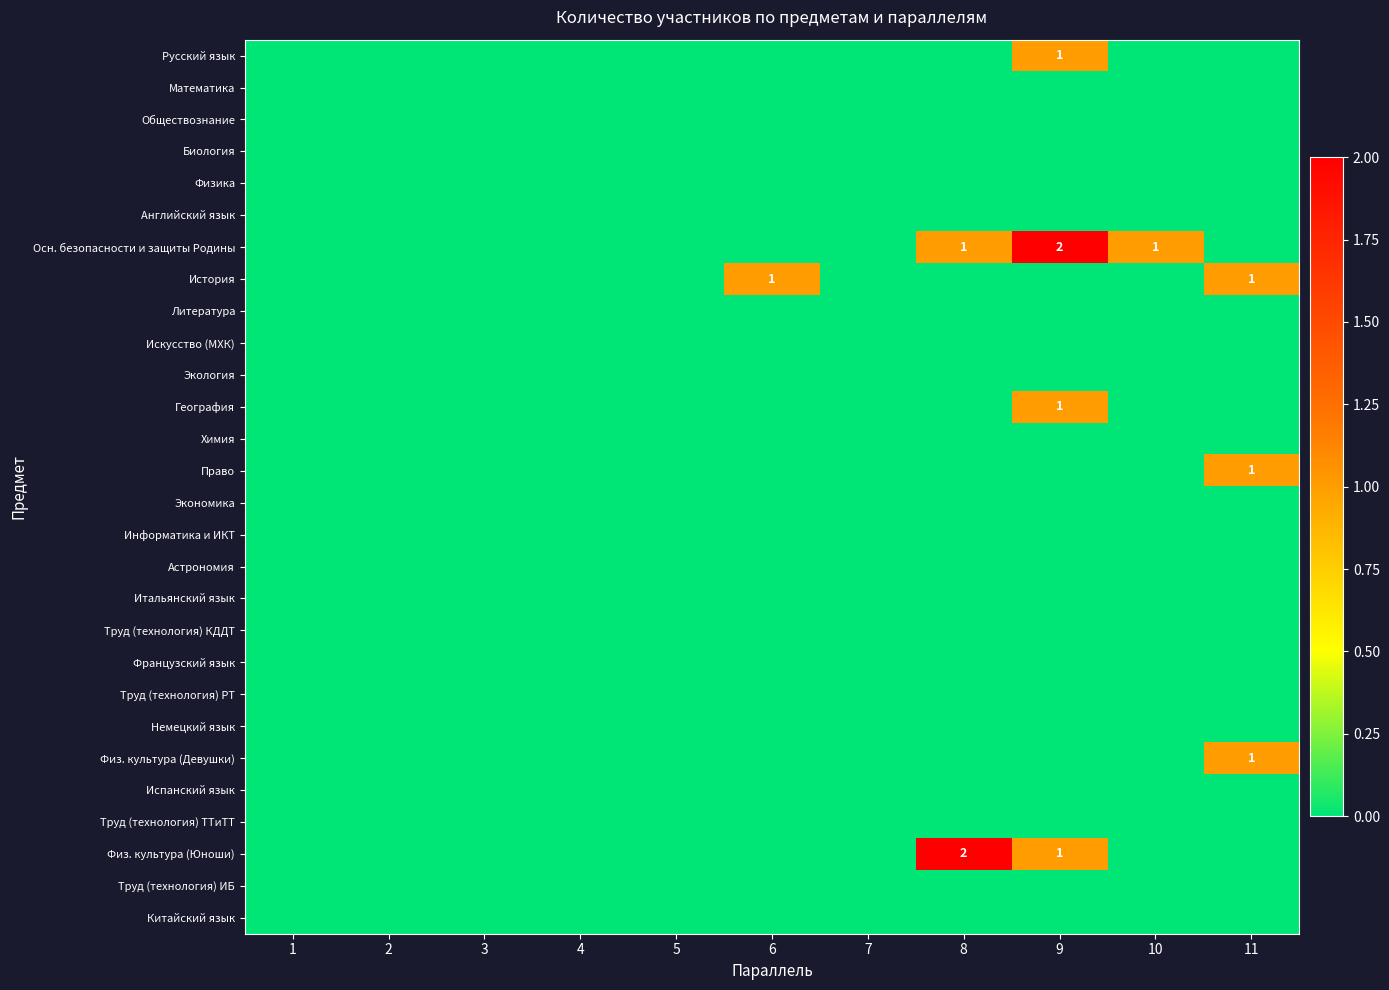

The value of Осн. безопасности и защиты Родины at 9 is 4. True or false?

False